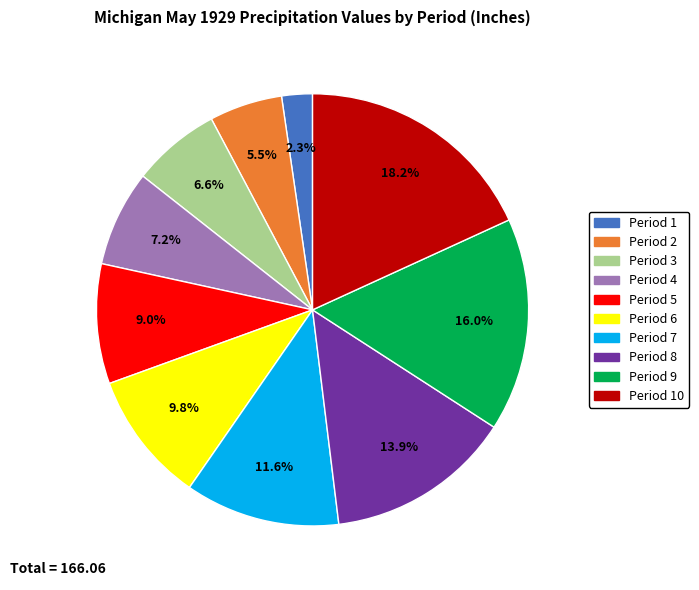

Does any single category account for the majority?

No